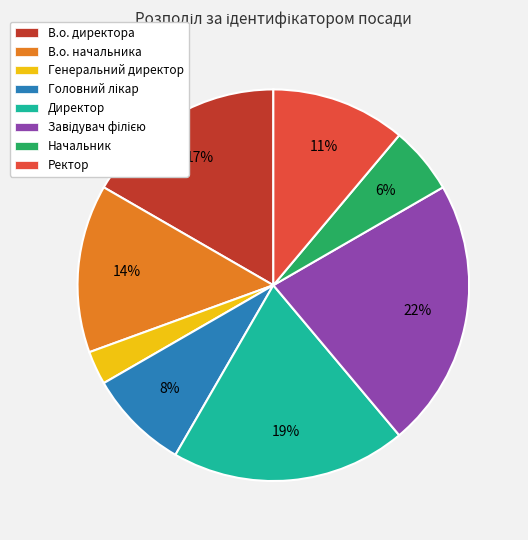

To the nearest percent, what is the difference between the largest and smallest slice percentages?

19%